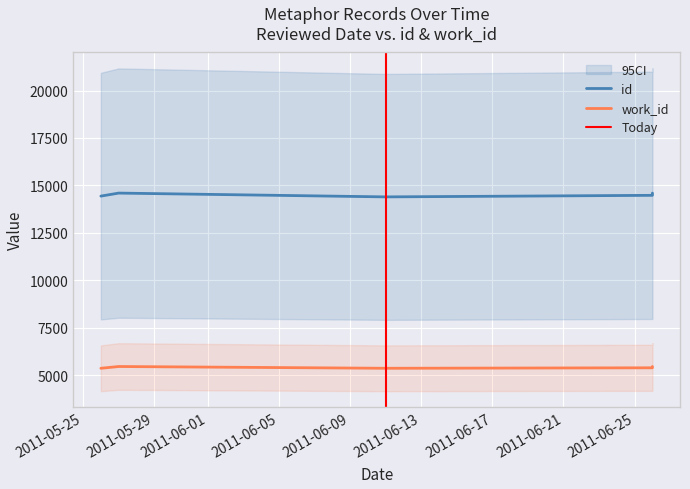

What is the sum of all id values?

72503